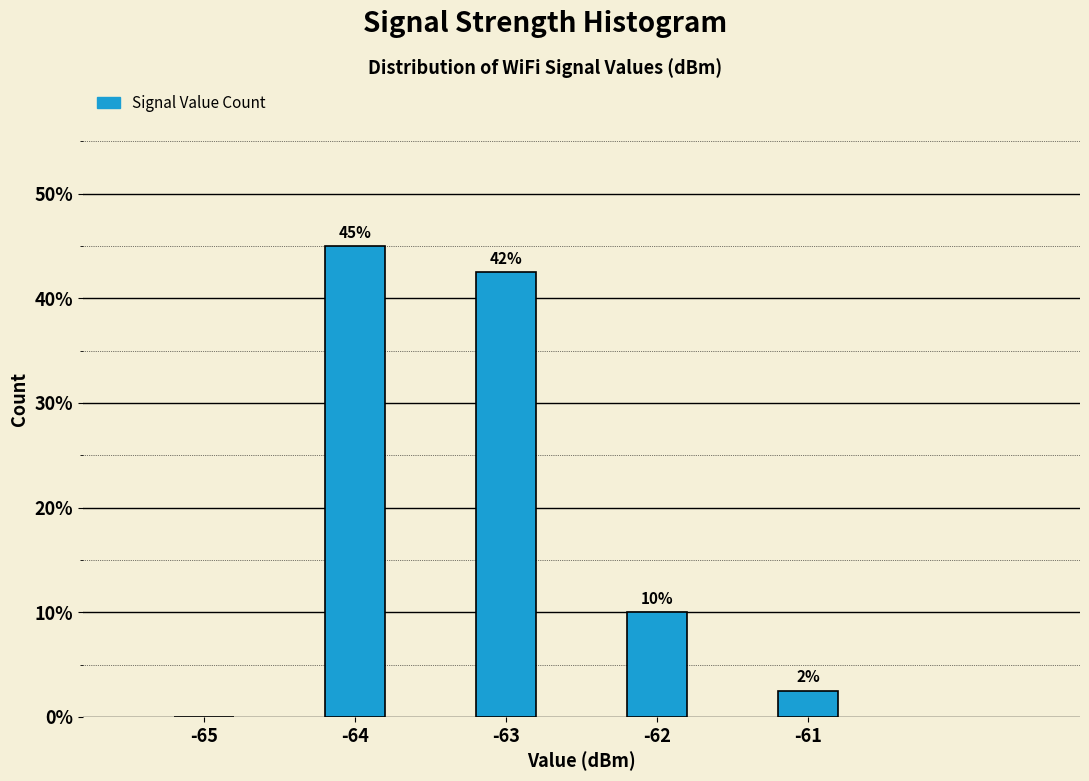

Where is the data nearest to the value 22?

-62